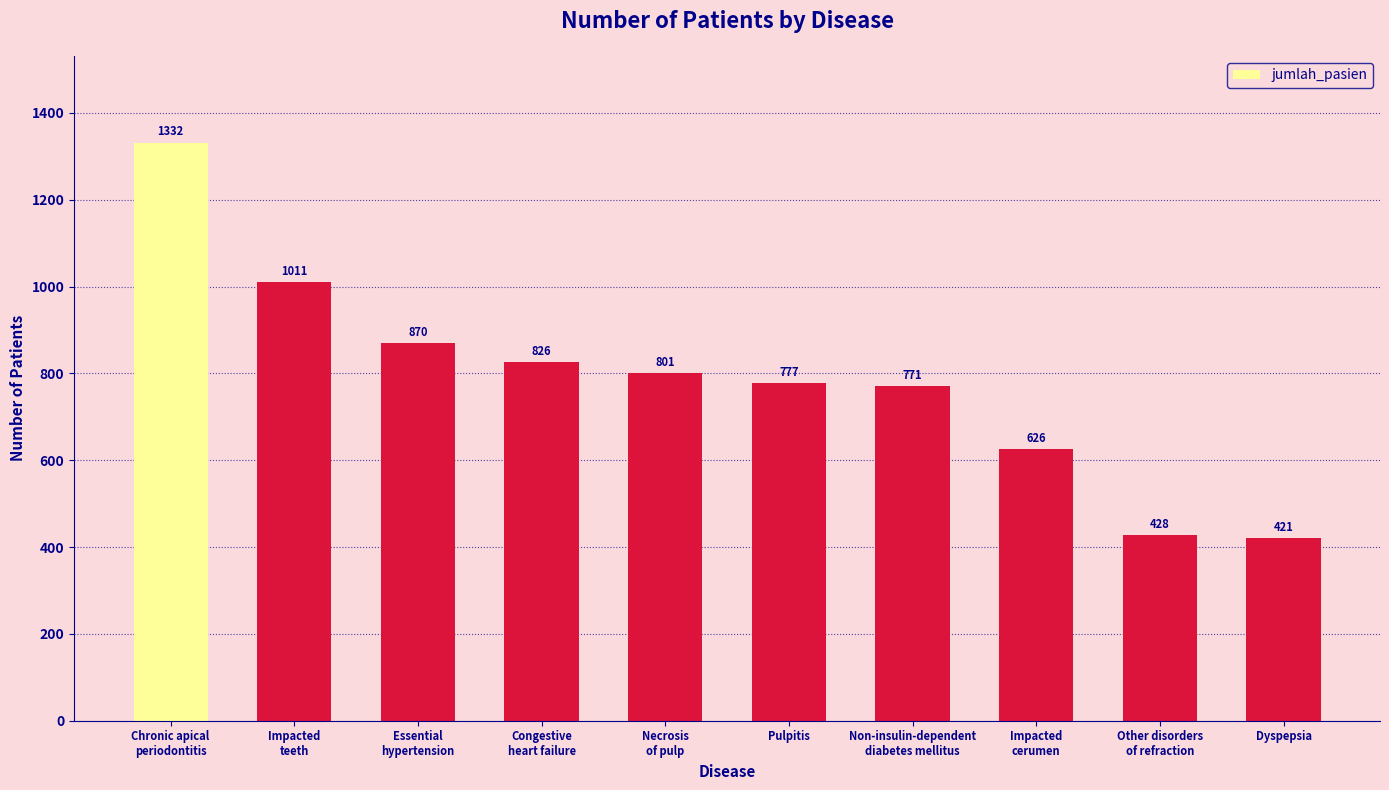

The chart shows a value of 1332 at Chronic apical
periodontitis. True or false?

True